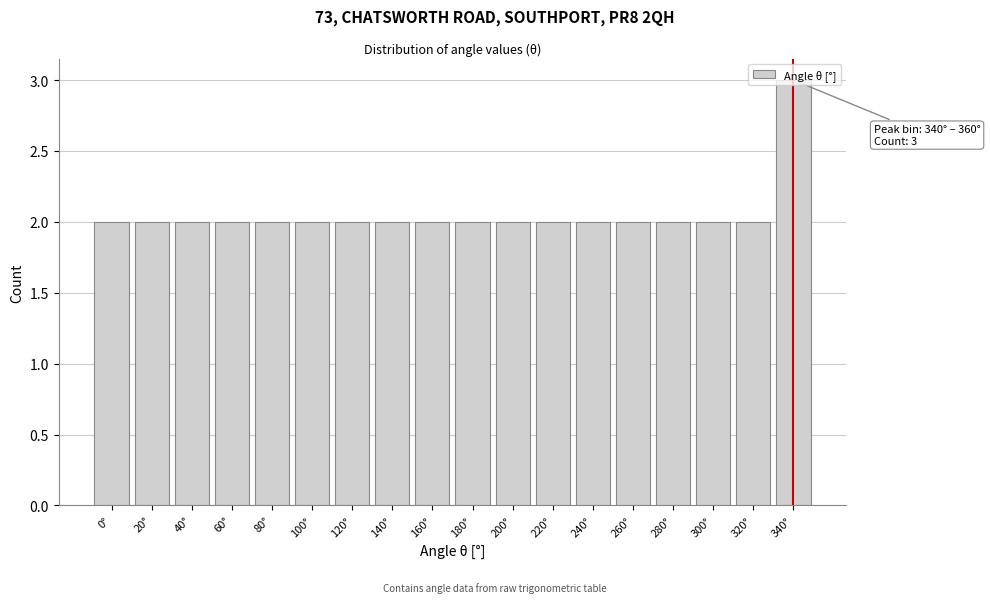

Is it true that the value at 220° is 3?

False